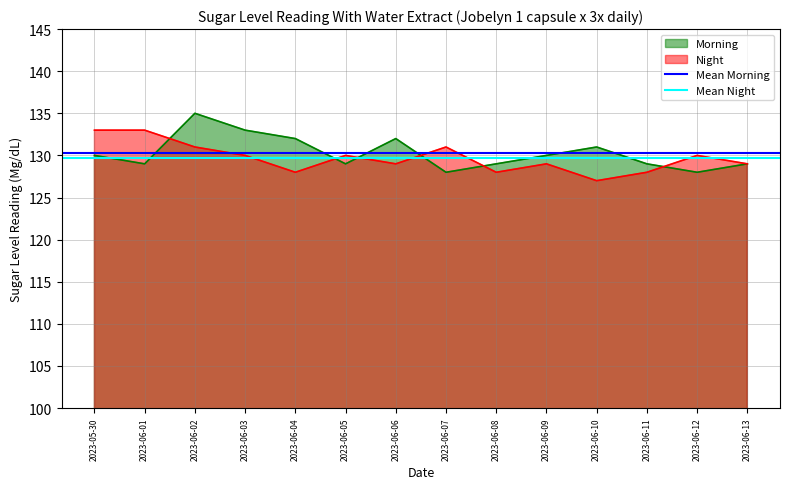

Is it true that Night equals 227 at 2023-06-11?

False